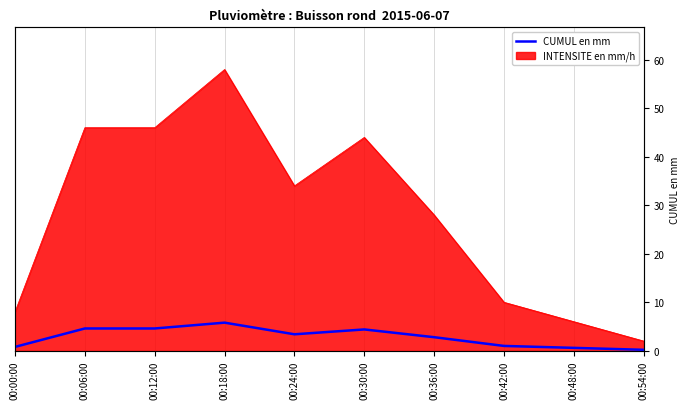

What position from the right is 00:00:00?

10